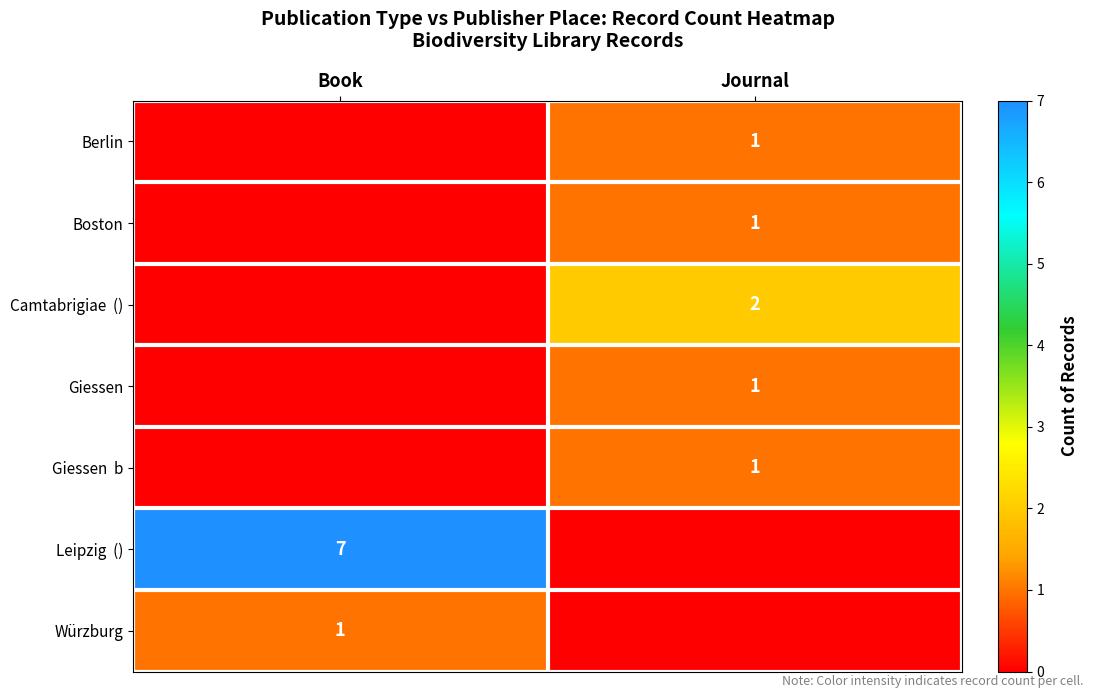

True or false: Berlin has a value of 2 at Journal.

False